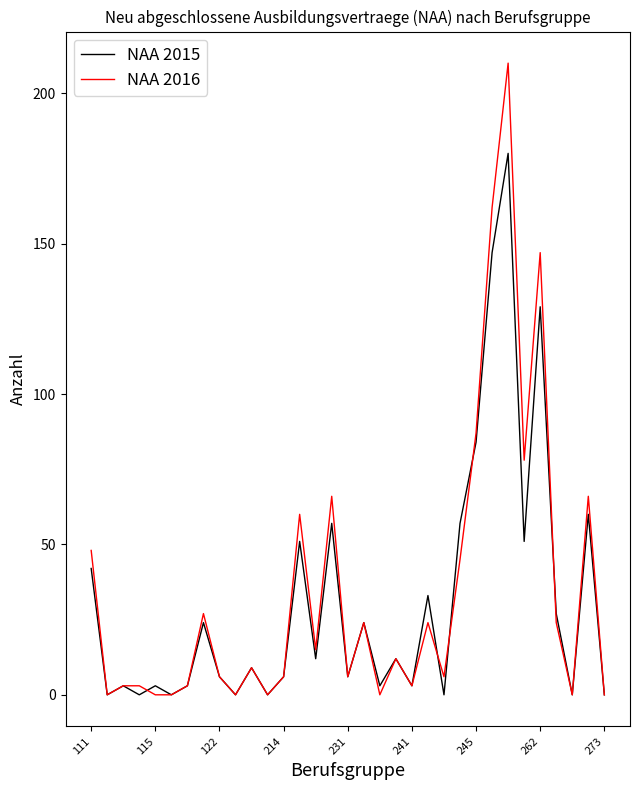

Which series has the widest spread of values?

NAA 2016